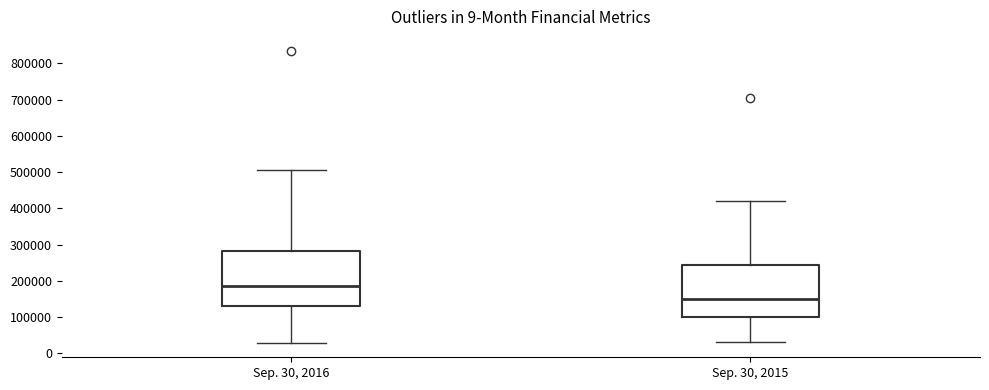

Reading left to right, read every box against the y-axis: the position of its median line, the range the box covers, and the ends of its whiskers. The values are not printed on the chart, so give them approximately, as read against the axis.

Sep. 30, 2016: median 190000, box 130000 to 280000, whiskers 30000 to 510000
Sep. 30, 2015: median 150000, box 100000 to 240000, whiskers 30000 to 420000